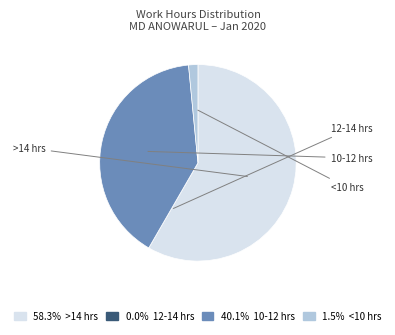

Is there any slice that represents more than half of the pie?

Yes